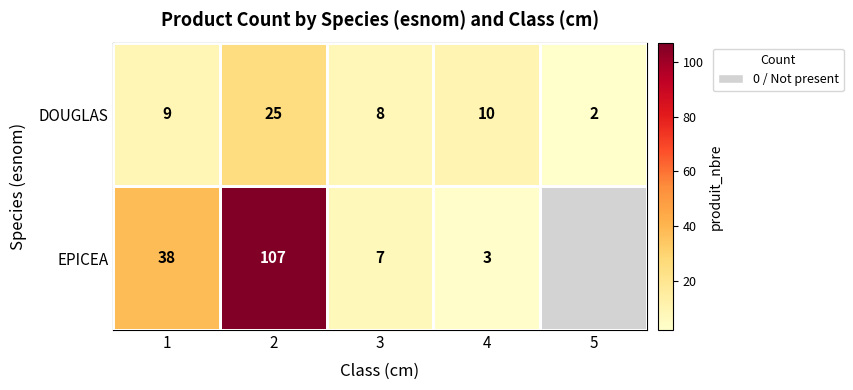

Is it true that EPICEA equals 3 at 4?

True